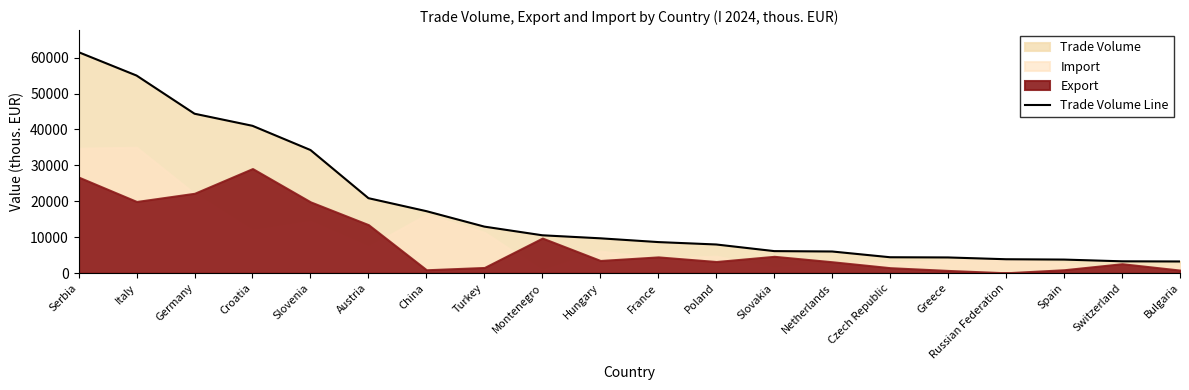

List the labels in order of value, largest first.

Serbia, Italy, Germany, Croatia, Slovenia, Austria, China, Turkey, Montenegro, Hungary, France, Poland, Slovakia, Netherlands, Czech Republic, Greece, Russian Federation, Spain, Switzerland, Bulgaria